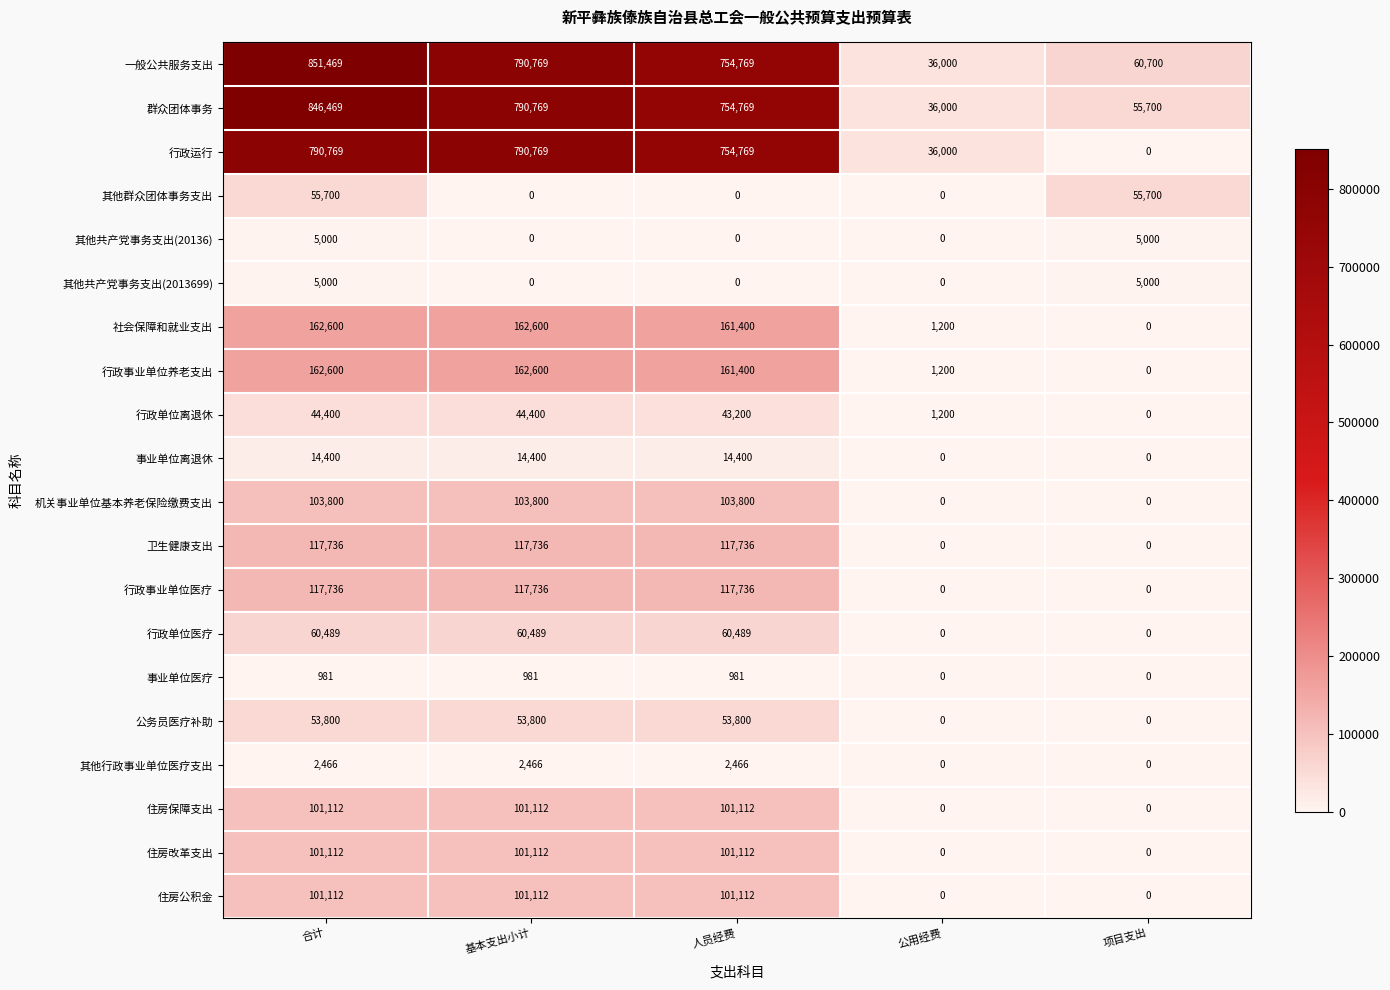

At which category is the sum across all series the highest?

合计